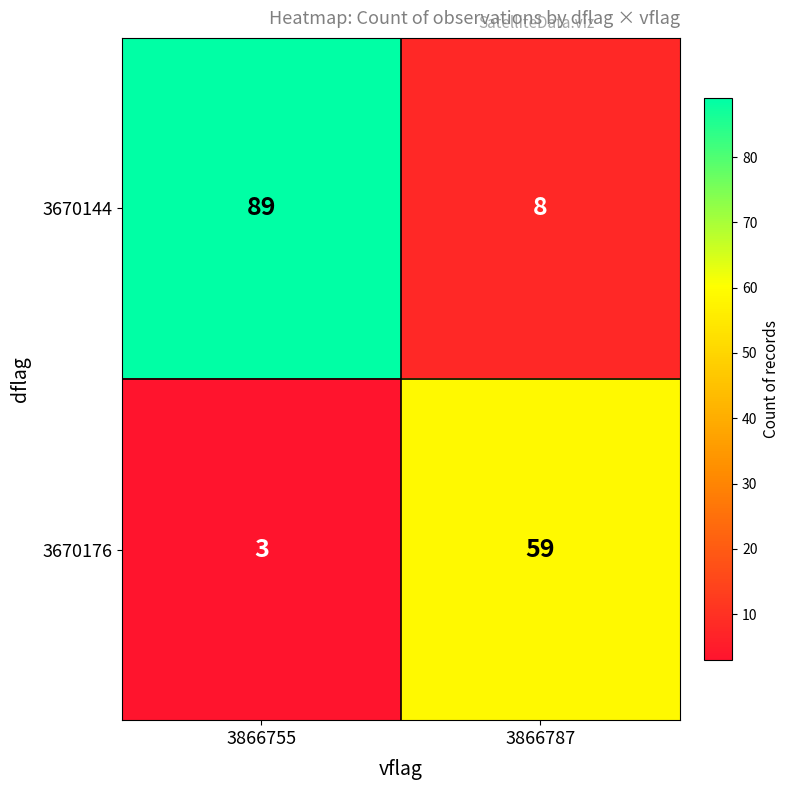

What is the greatest value displayed?

89